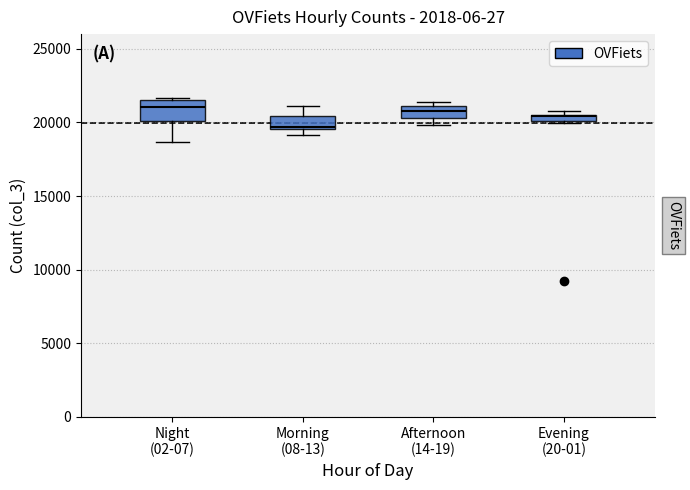

Where does the lower whisker of the box for Night (02-07) end on the y-axis? The values are not printed on the chart, so give them approximately, as read against the axis.

18500